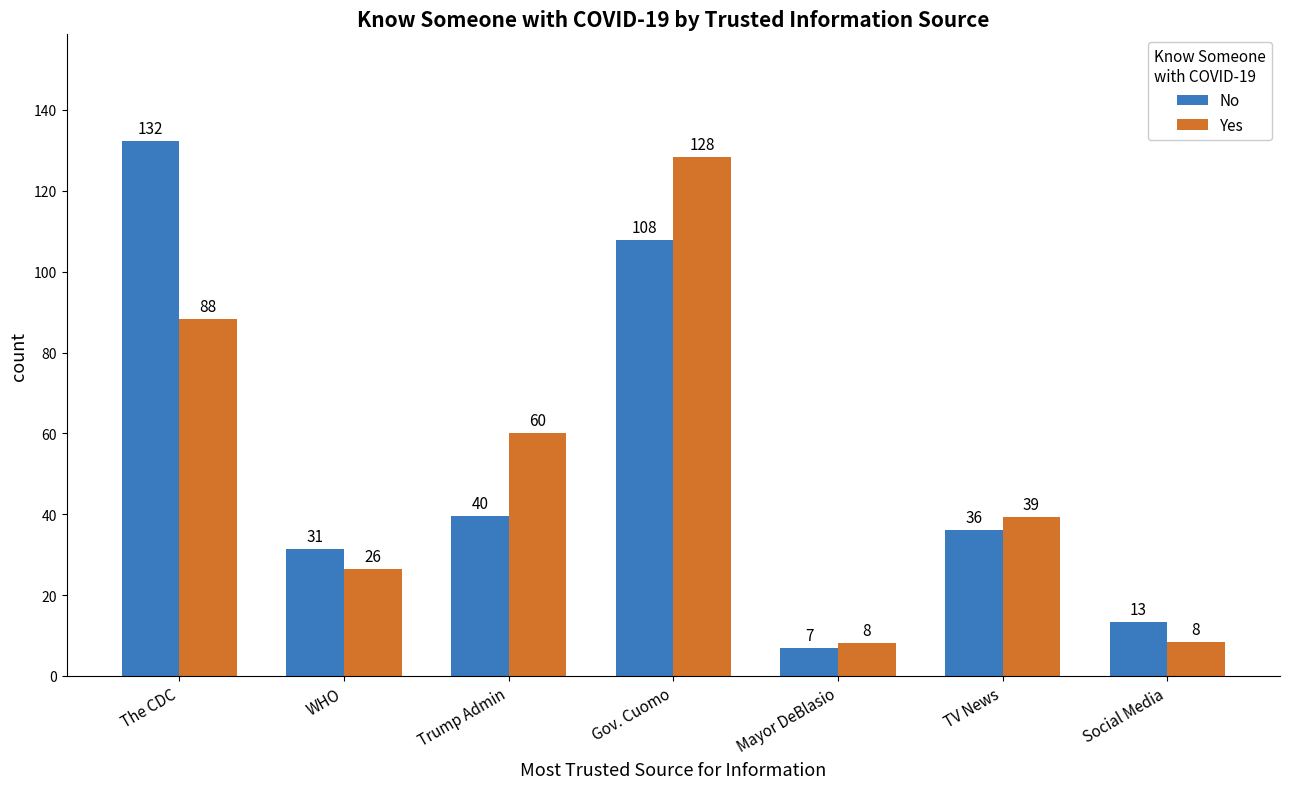

Is it true that No equals 39.6 at Trump Admin?

True